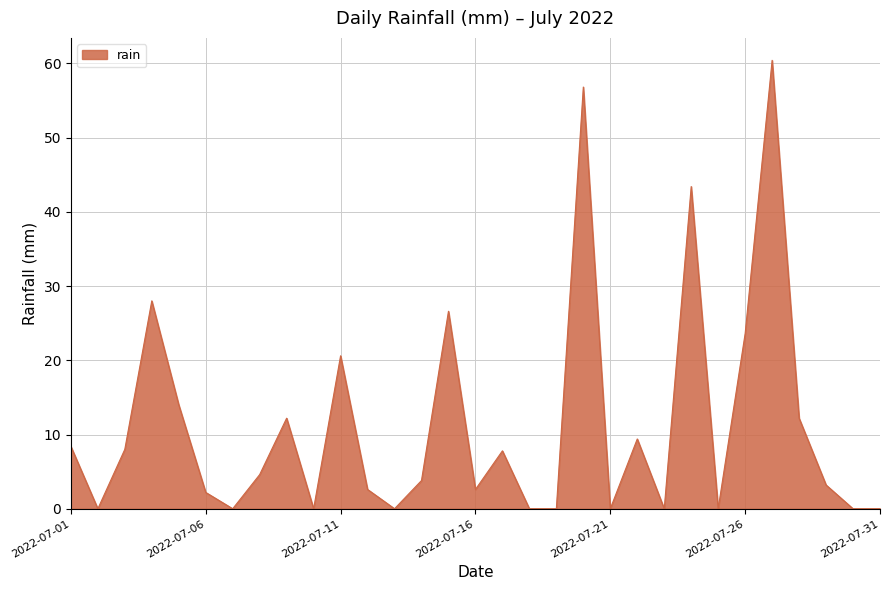

How many lines are shown in the chart?

1